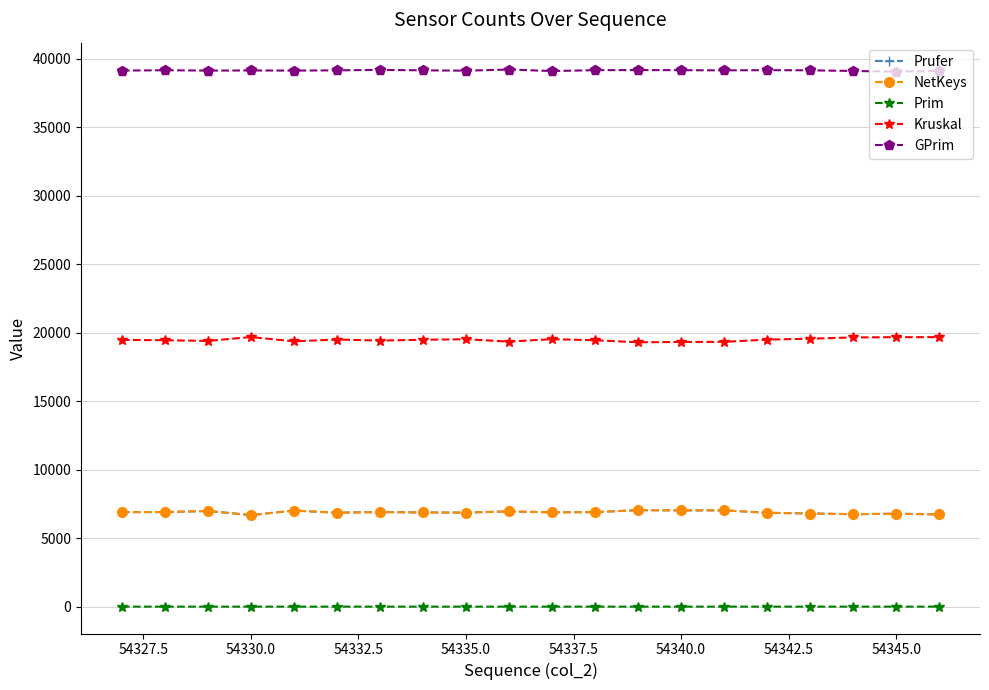

What is the lowest value of the Prufer series?

6690